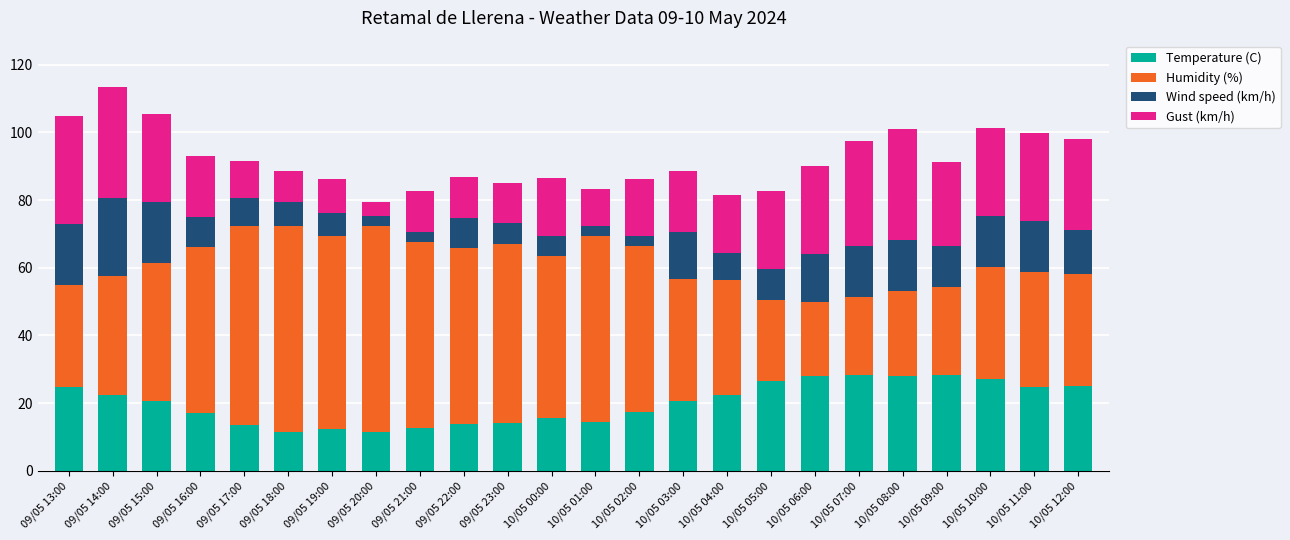

What is the average value of the Temperature (C) series?

20.1